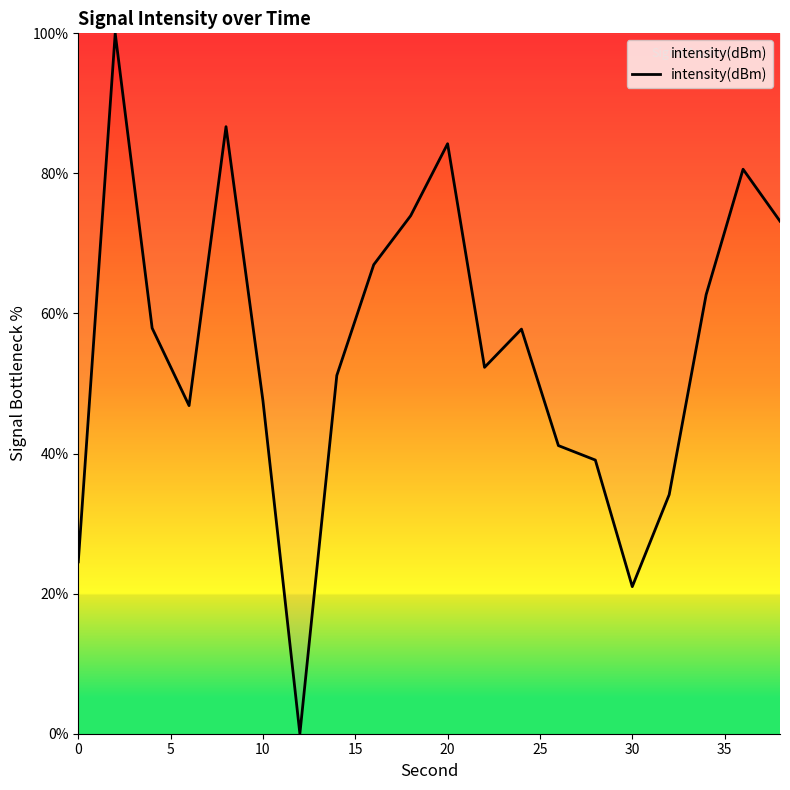

What is the difference between the maximum and minimum values?

100.0